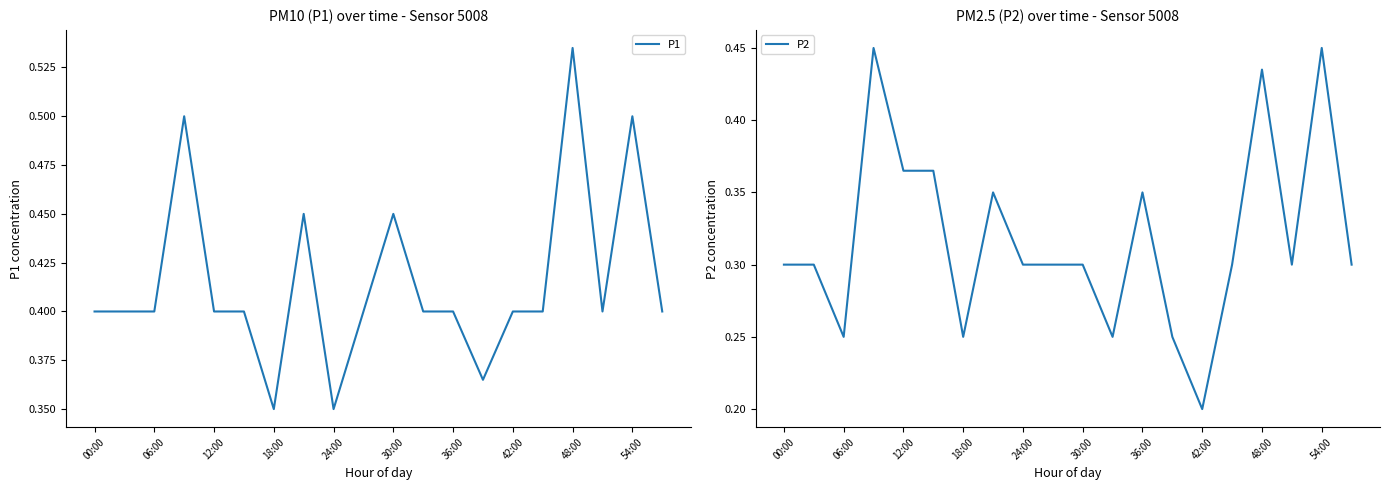

Which series has the largest total across all categories?

P1